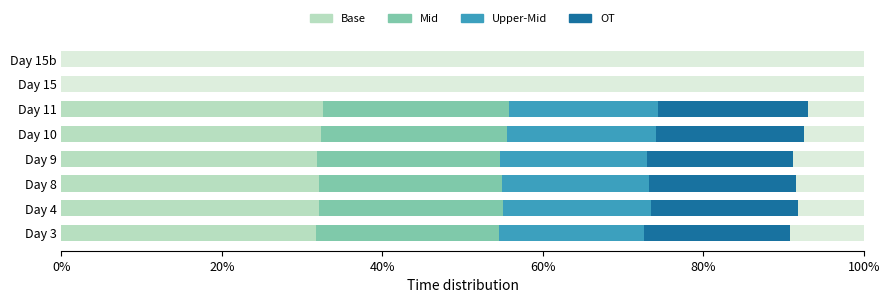

What is the total value across all series at Day 4?

100.0